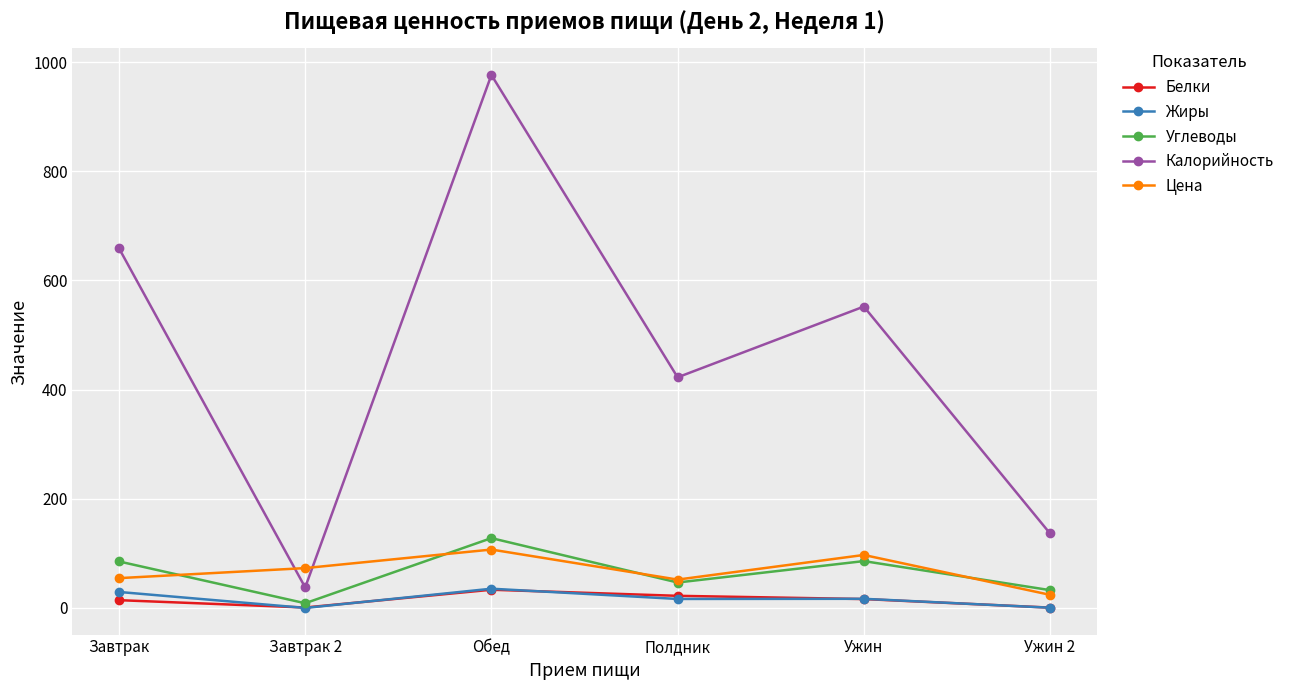

Which series has the largest total across all categories?

Калорийность